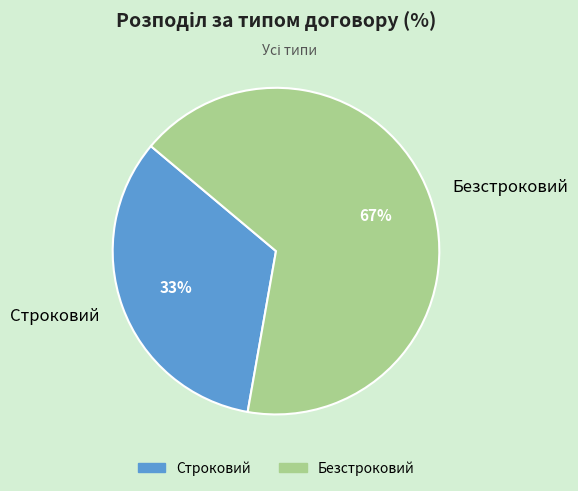

Which slice represents more than half of the pie?

Безстроковий